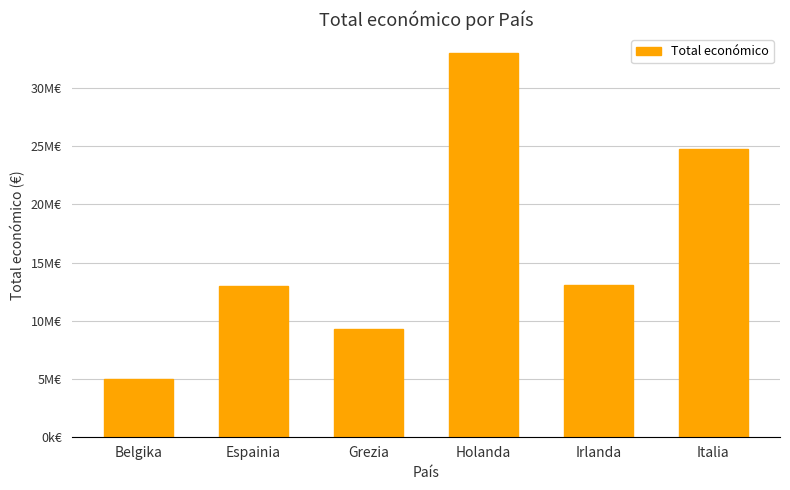

List the labels in order of value, largest first.

Holanda, Italia, Irlanda, Espainia, Grezia, Belgika